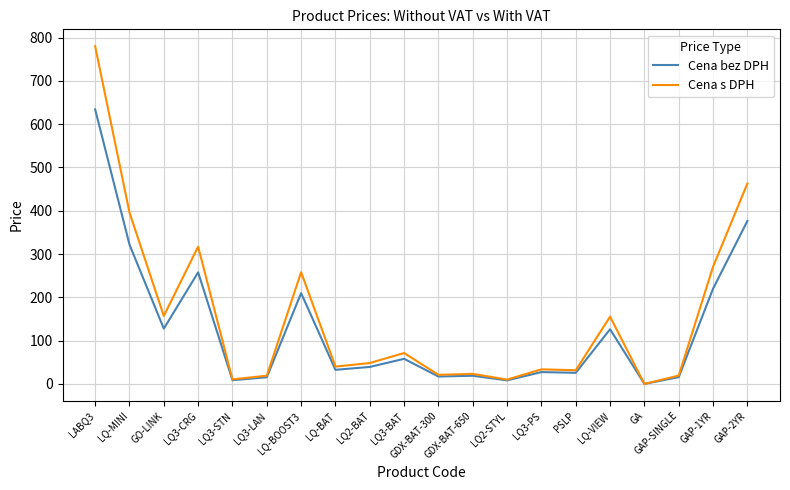

What is the greatest value displayed?

780.0